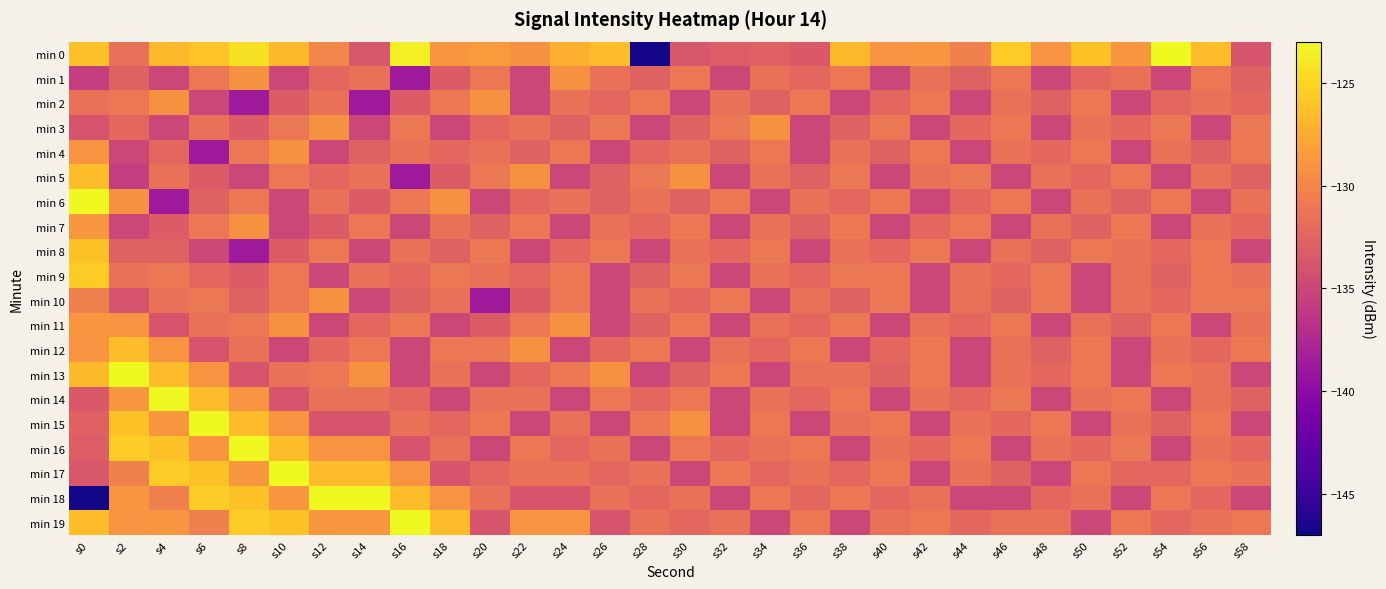

At which category is the sum across all series the highest?

s0